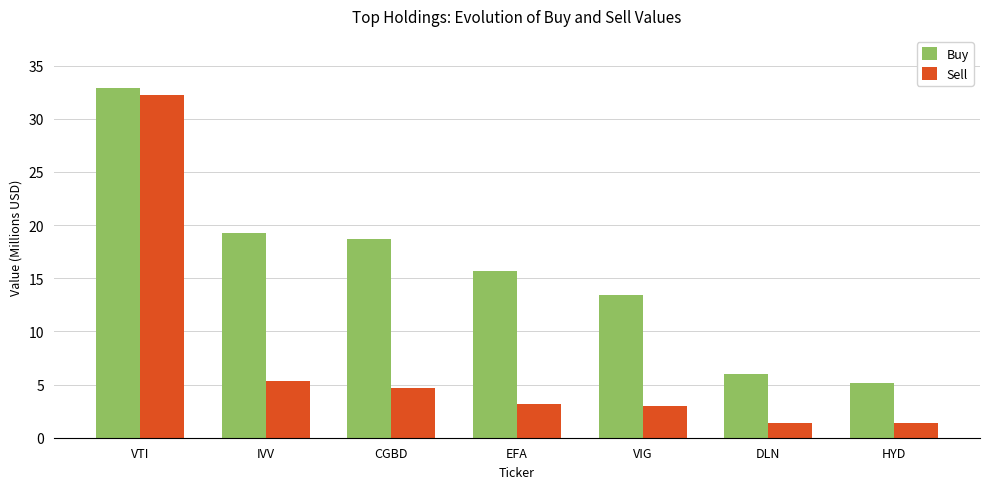

What is the average value of the Sell series?

7.3